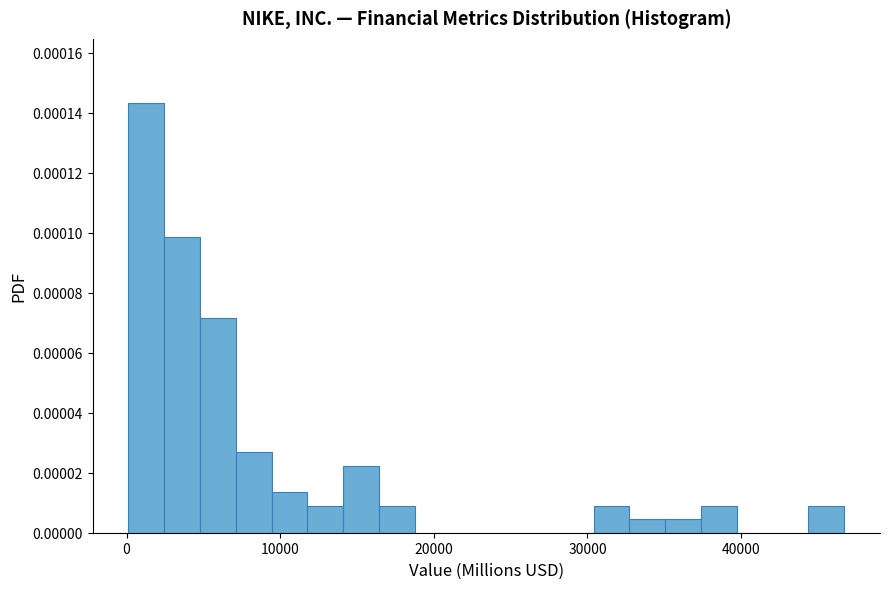

Around what value on the x-axis is the tallest bar? Give the approximate position of its centre, as read against the axis.

1000